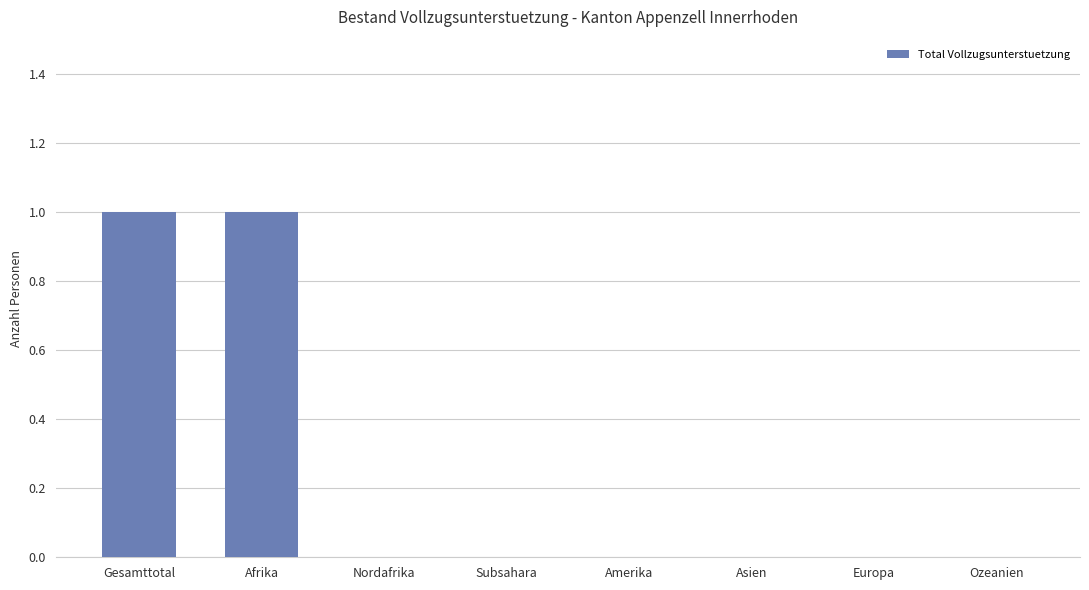

The value at Gesamttotal is 1. True or false?

True